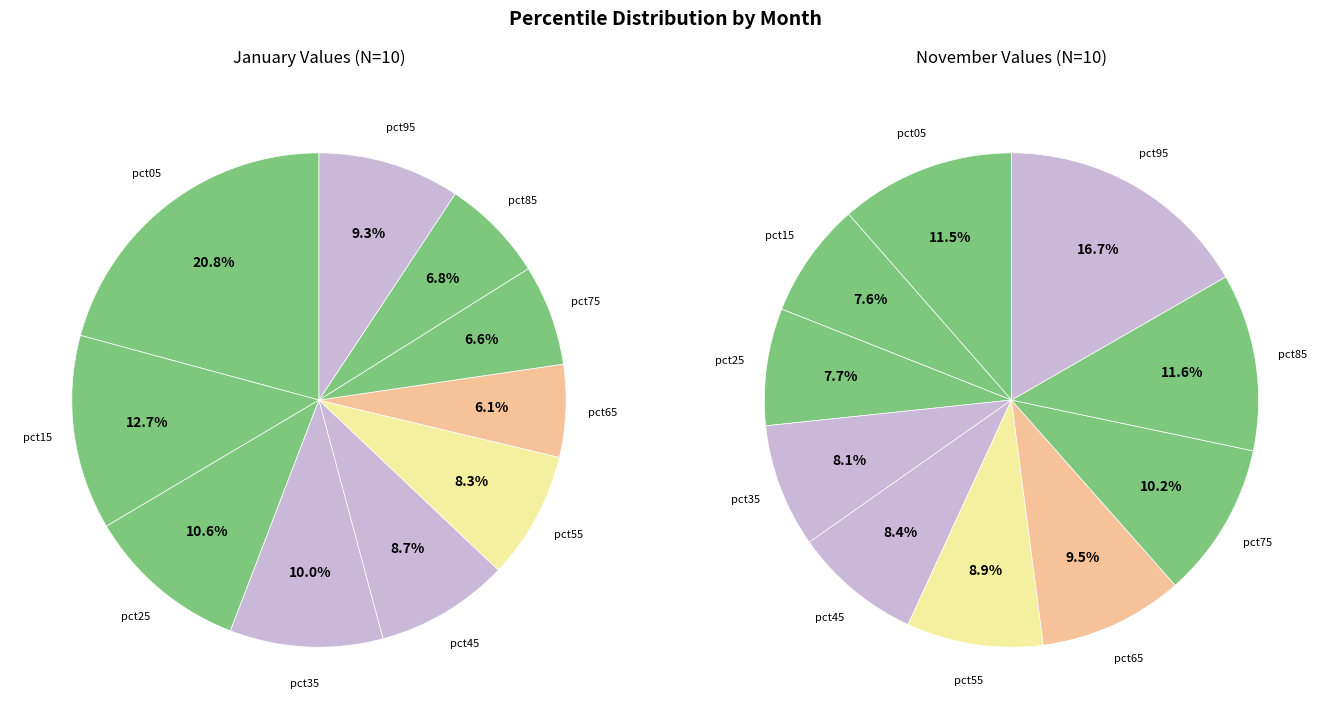

How much of the chart is everything except 3?

90.0%